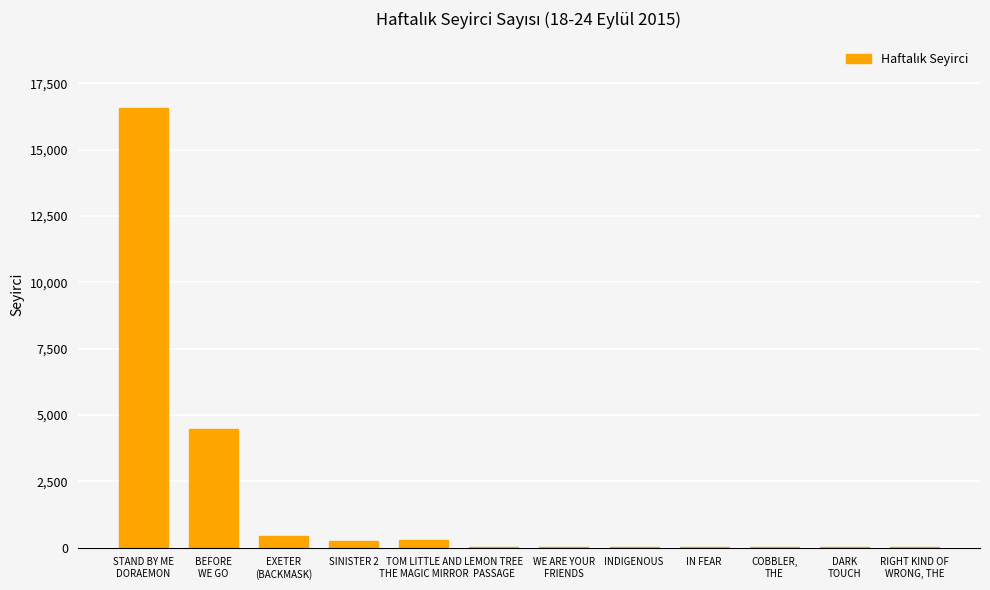

Are the bars horizontal?

No